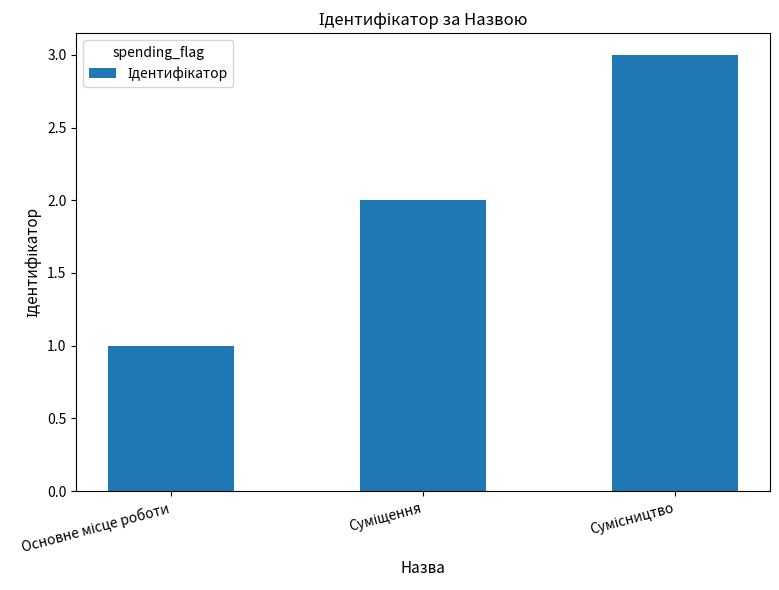

How many series are shown in this chart?

1